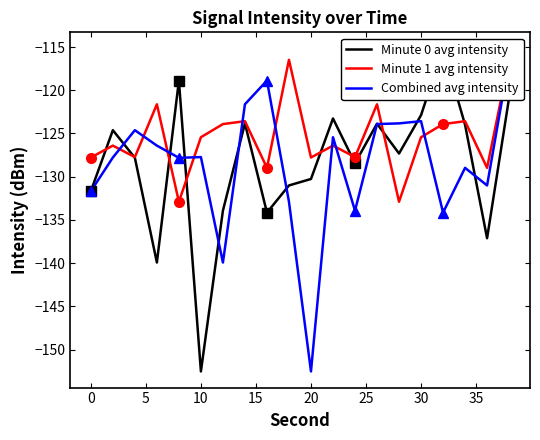

Does the chart have visible grid lines?

No